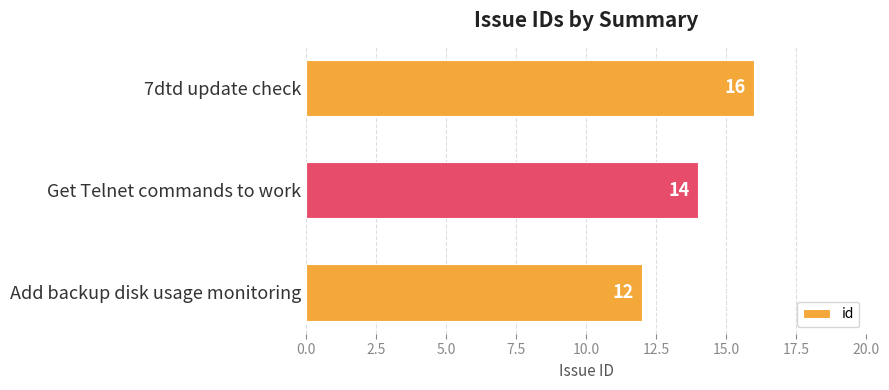

The value at Add backup disk usage monitoring is 21. True or false?

False